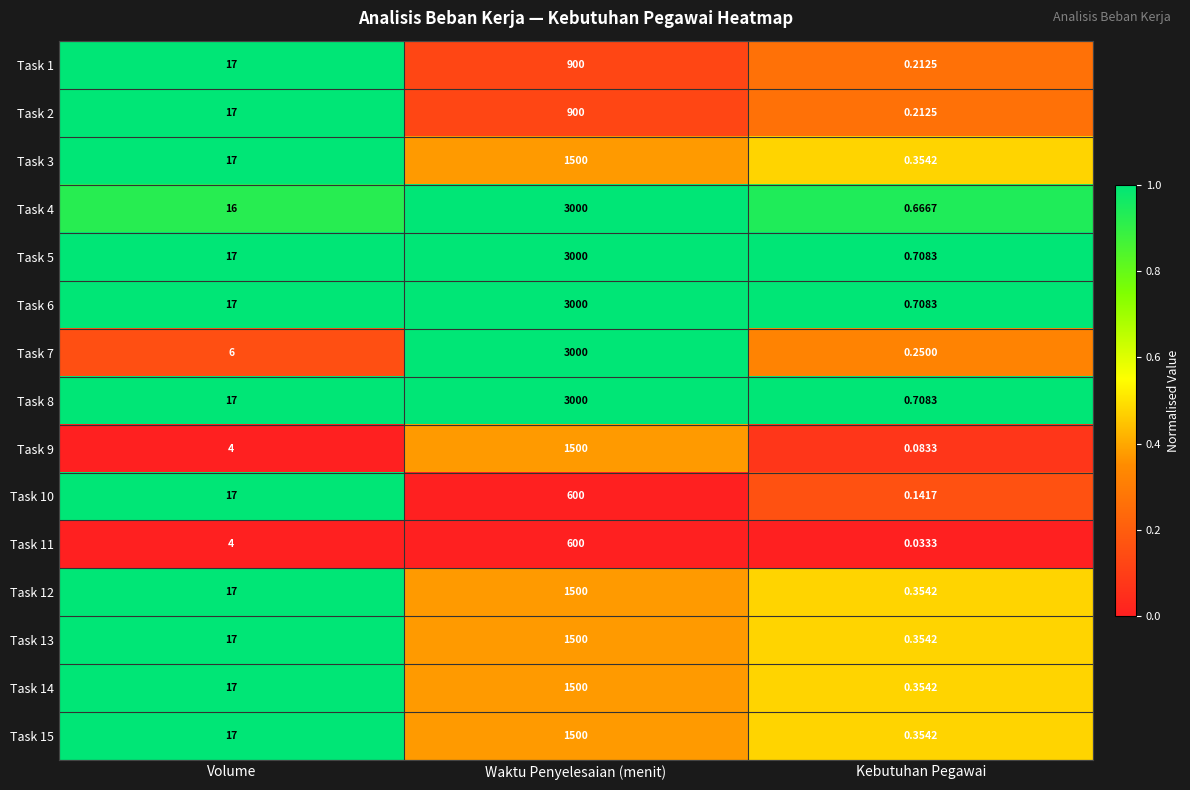

Is the value of Task 5 at Volume greater than the value of Task 13 at Kebutuhan Pegawai?

Yes